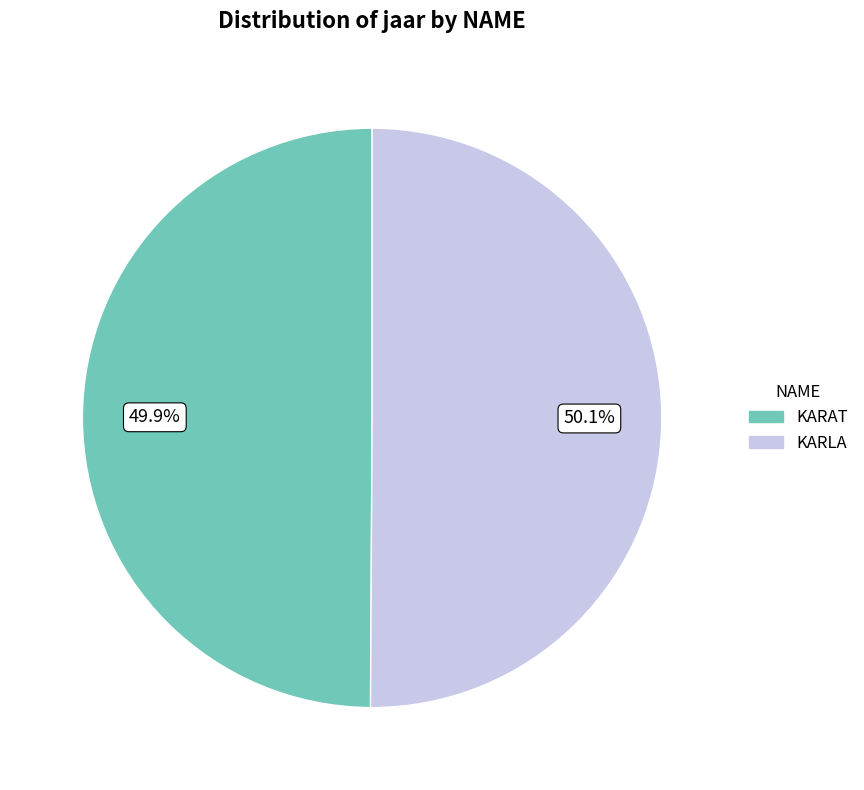

True or false: KARAT accounts for 50% of the total.

True